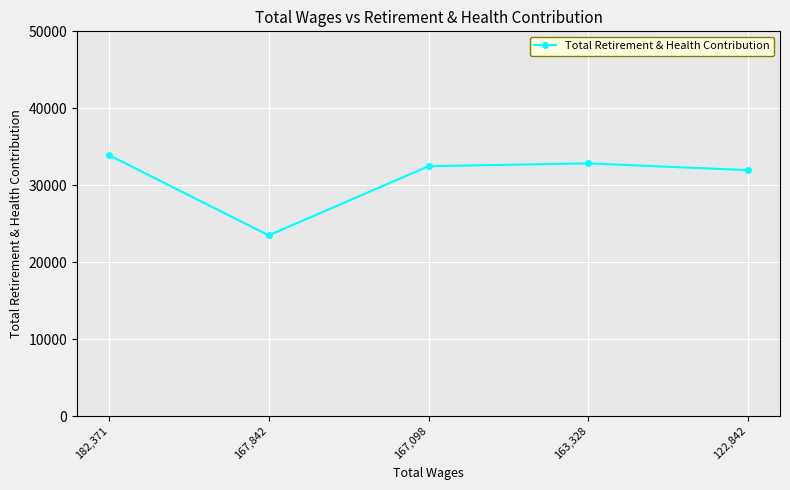

Where is the data nearest to the value 28699?

122,842